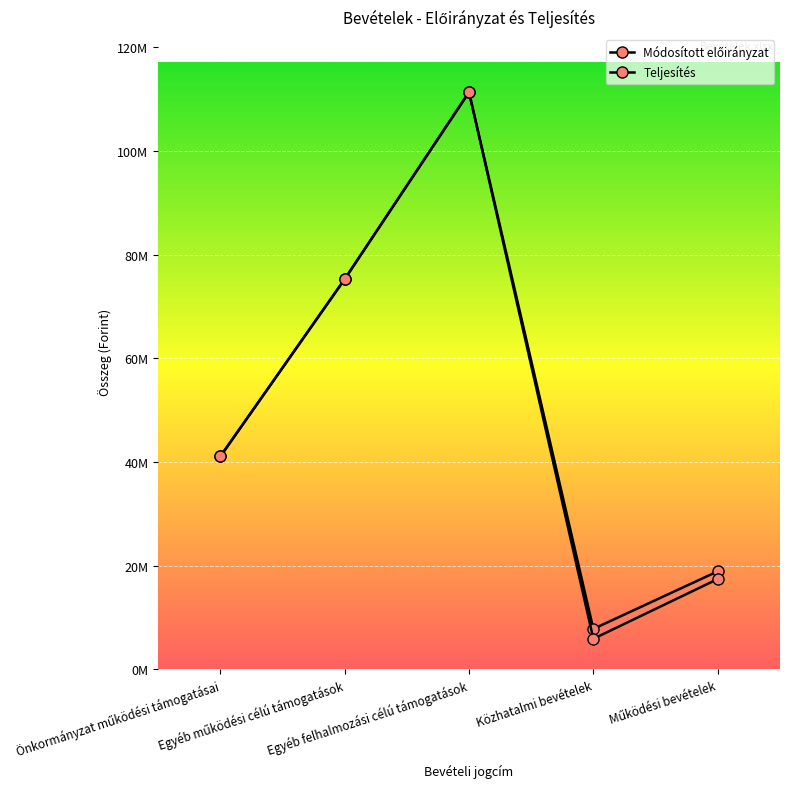

What is the value of the Teljesítés point at the 3rd from the left?

111327300